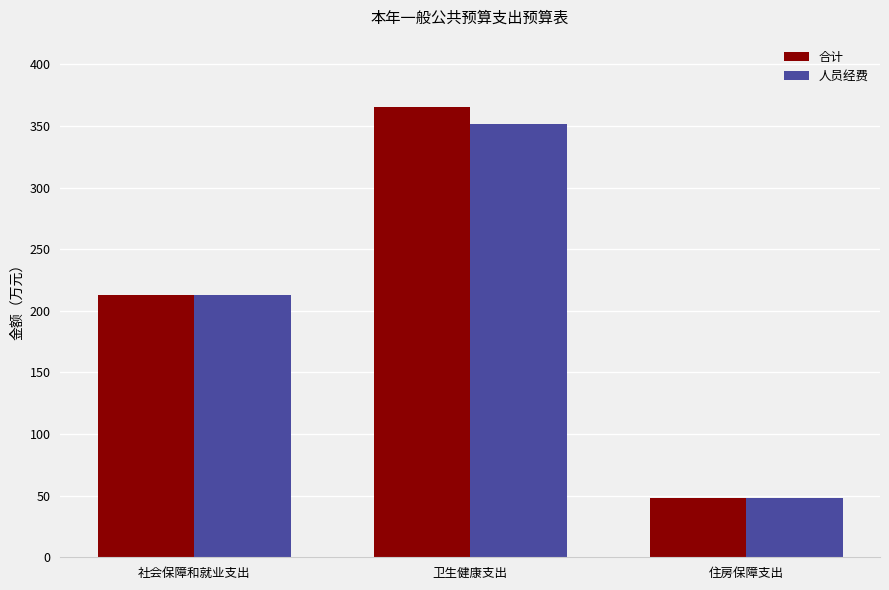

The 人员经费 series shows 213.2 at 社会保障和就业支出. True or false?

True